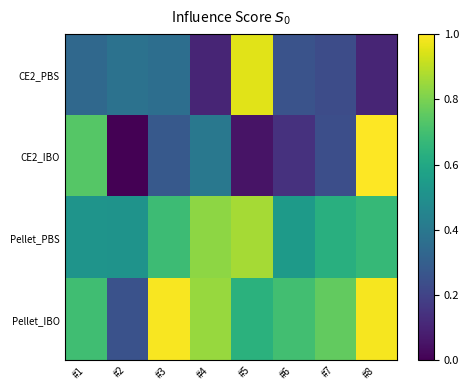

Reading left to right, extract all data points from this chart.

CE2_PBS: #1=0.3	#2=0.4	#3=0.4	#4=0.1	#5=1.0	#6=0.3	#7=0.2	#8=0.1
CE2_IBO: #1=0.7	#2=0.0	#3=0.3	#4=0.4	#5=0.1	#6=0.1	#7=0.2	#8=1.0
Pellet_PBS: #1=0.5	#2=0.5	#3=0.7	#4=0.8	#5=0.9	#6=0.5	#7=0.6	#8=0.7
Pellet_IBO: #1=0.7	#2=0.3	#3=1.0	#4=0.8	#5=0.6	#6=0.7	#7=0.8	#8=1.0